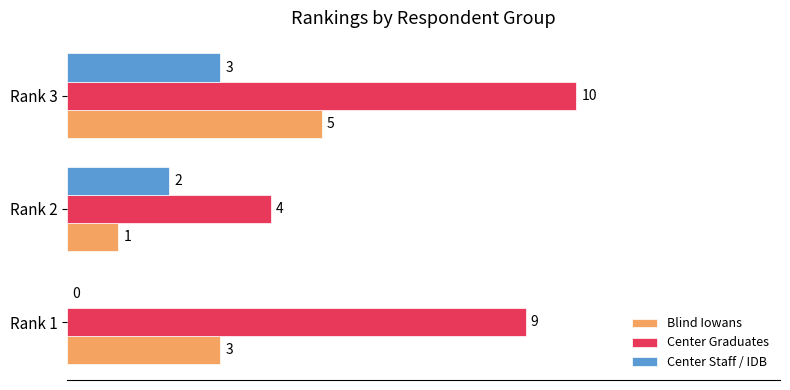

At which category is the sum across all series the highest?

Rank 3